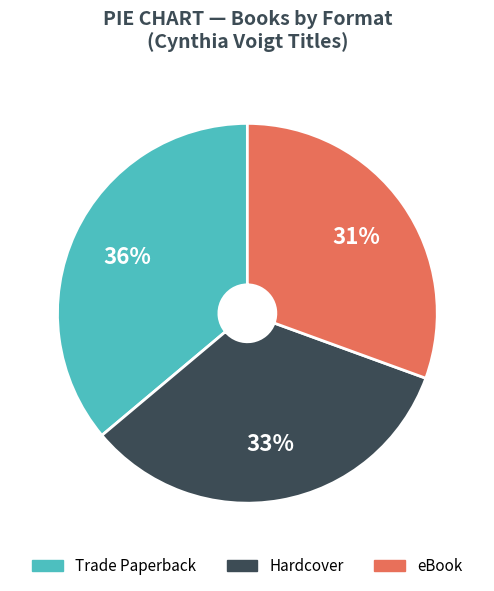

True or false: eBook accounts for 40% of the total.

False